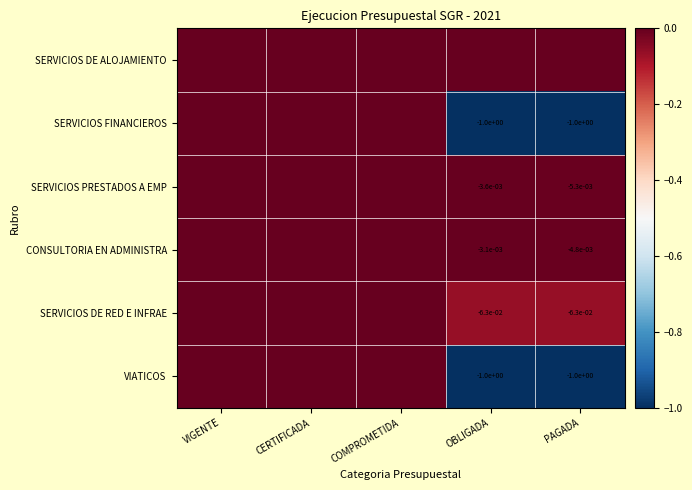

How many series are shown in this chart?

6